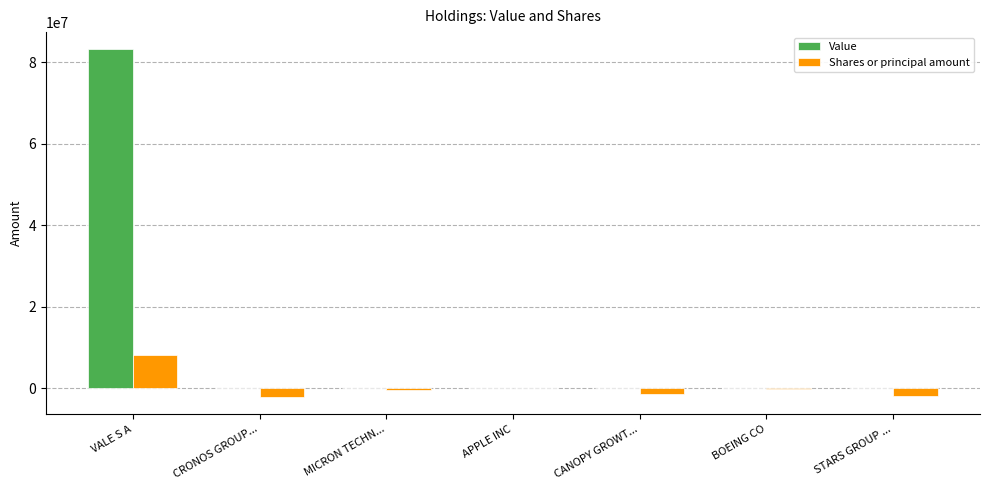

Where does the Shares or principal amount series first go above -400300?

VALE S A